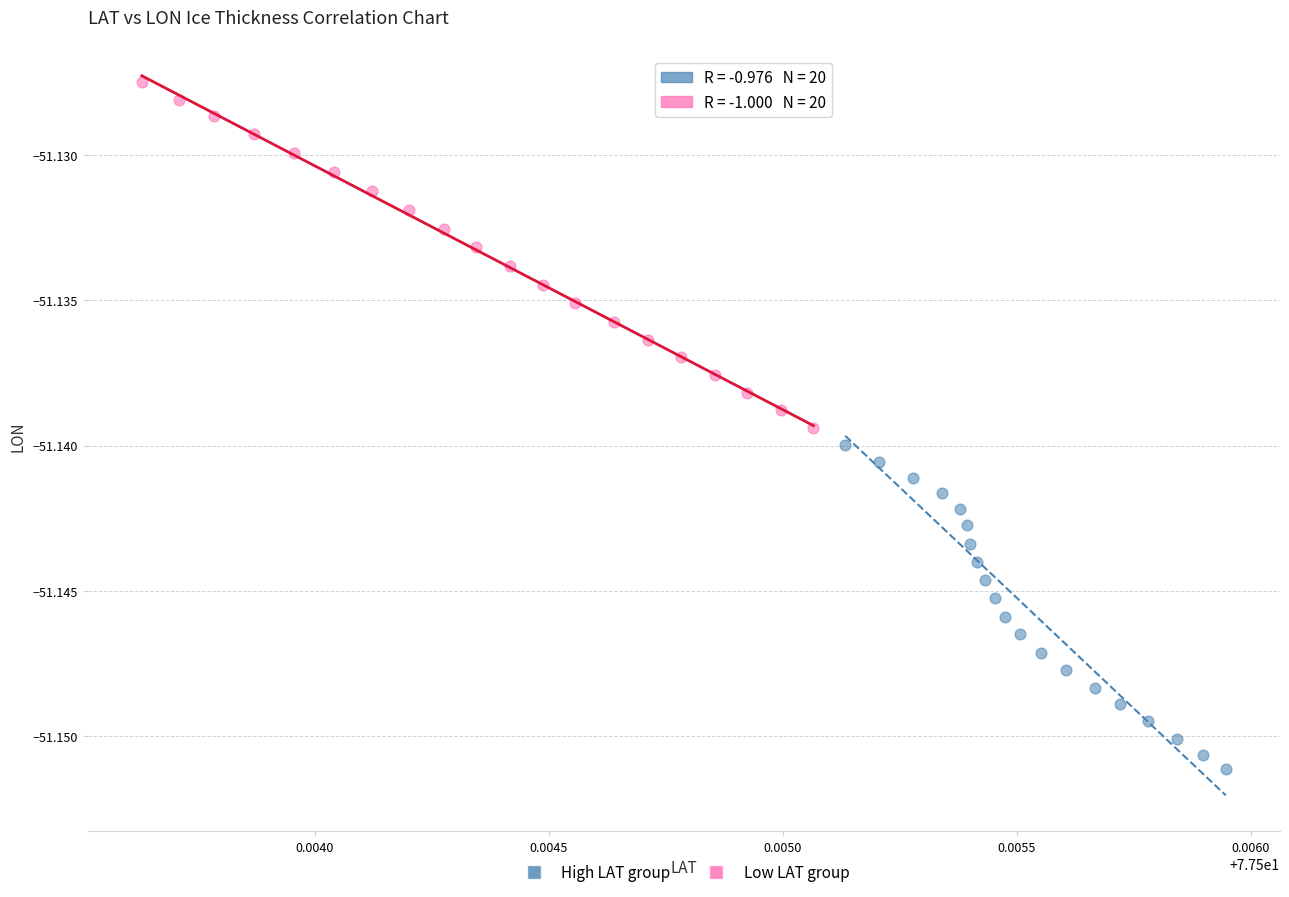

Which series reaches the maximum Y coordinate?

Low LAT group